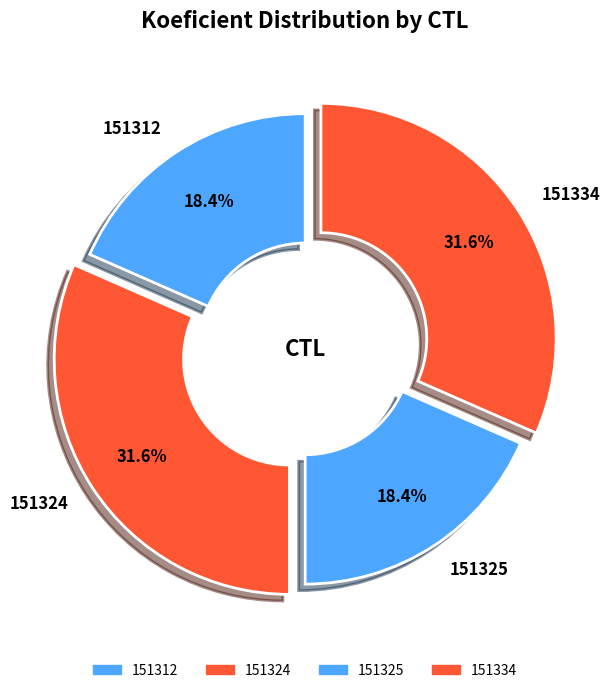

To the nearest percent, what portion does 151312 represent?

18%